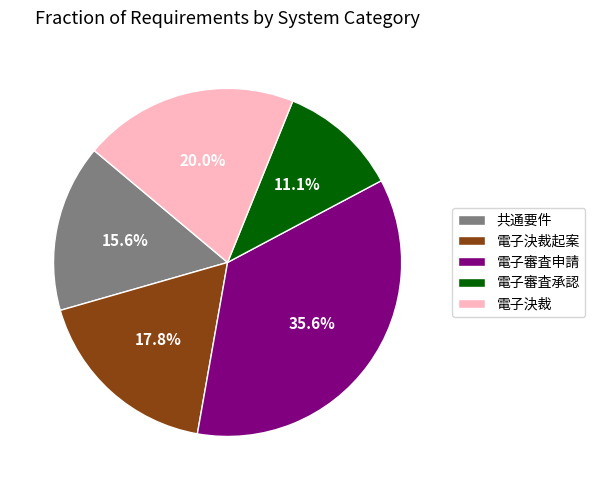

To the nearest percent, what is the combined percentage of 共通要件 and 電子決裁?

36%